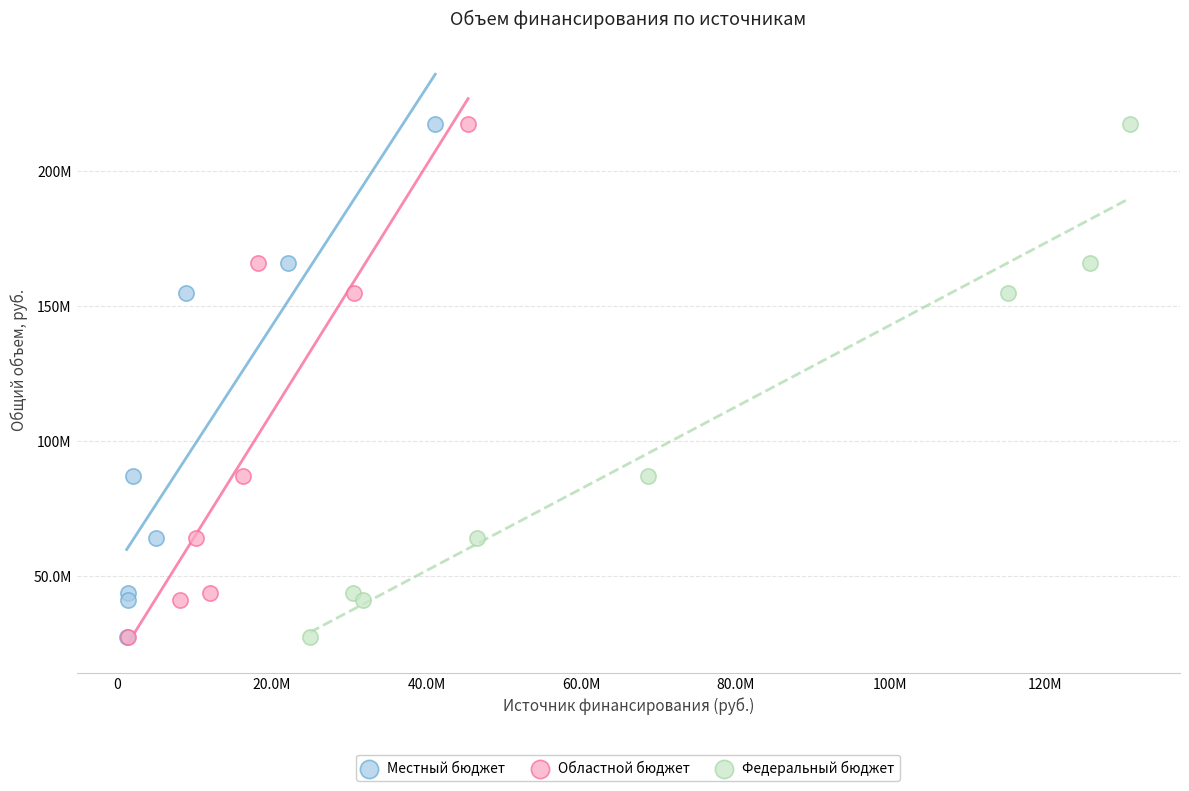

What are all the series names shown in the legend?

Местный бюджет, Областной бюджет, Федеральный бюджет